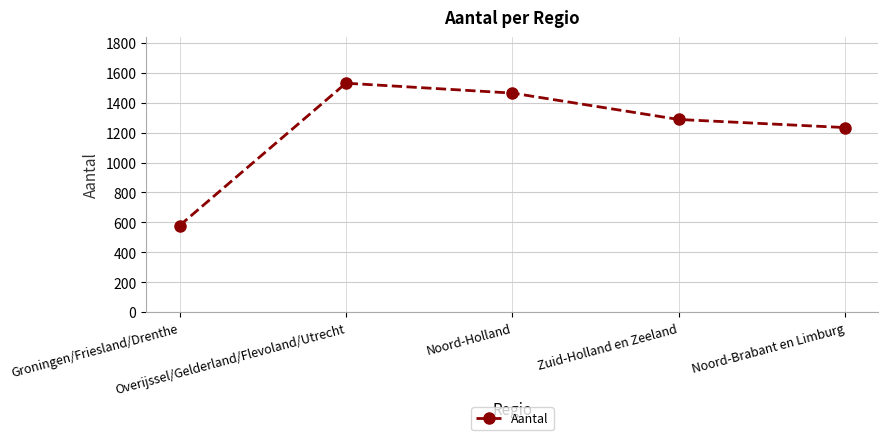

Where is the data nearest to the value 1054?

Noord-Brabant en Limburg